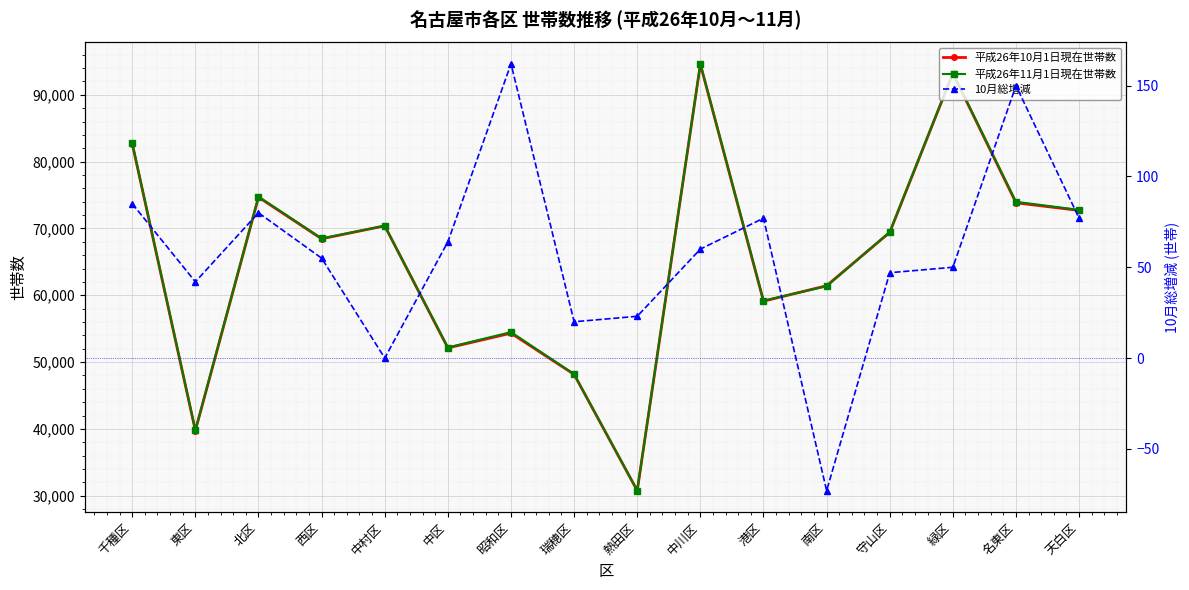

How many data points in 10月総増減 are above 60?

7